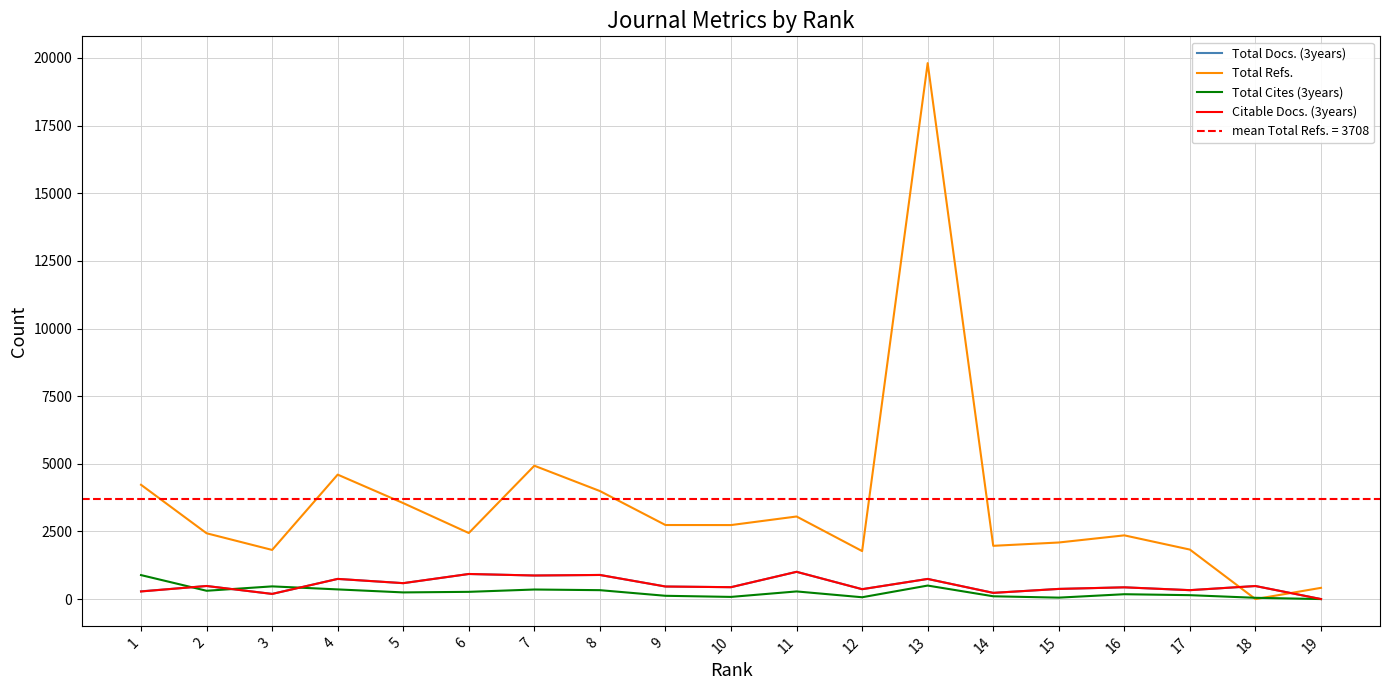

What is the sum of the Total Docs. (3years) values at 19 and 8?

891